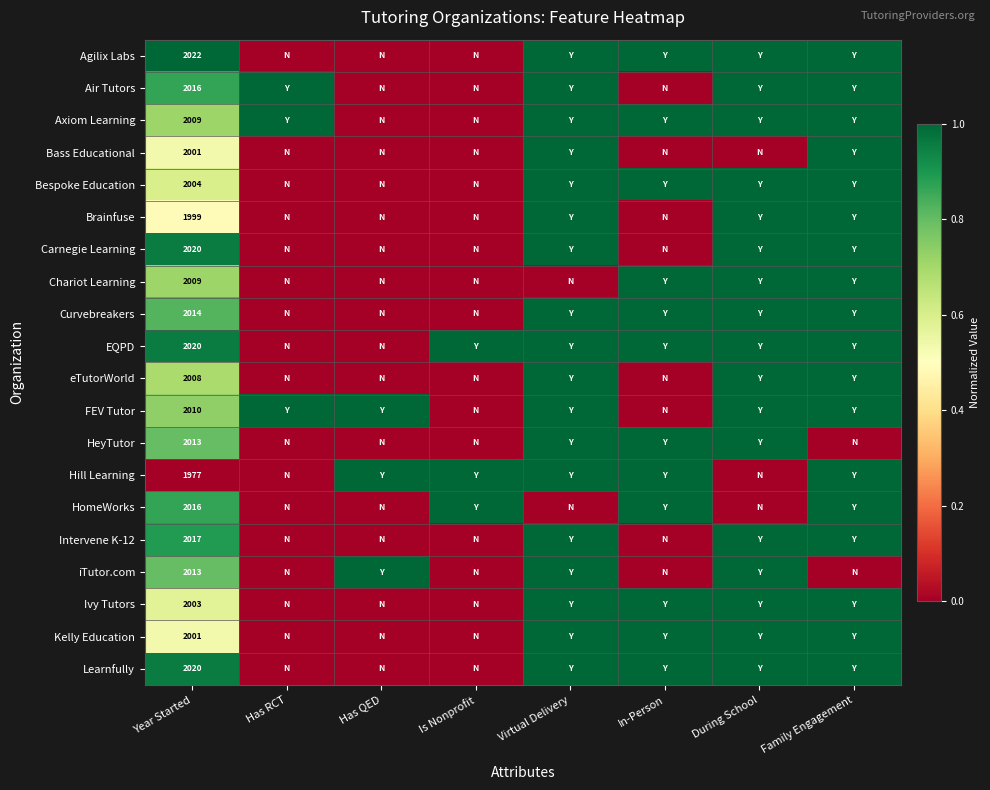

What is the difference between the highest and lowest values at Year Started?

45